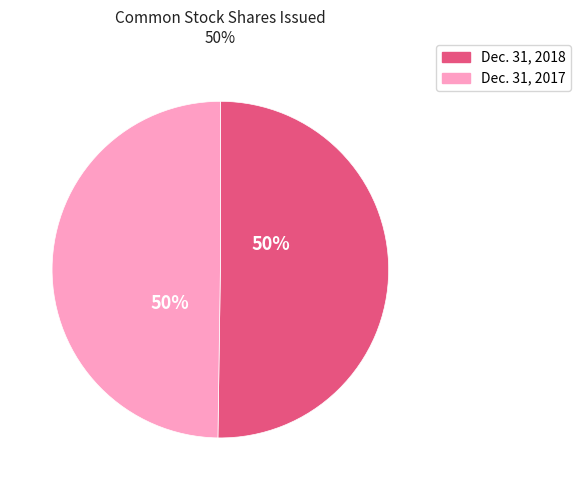

To the nearest percent, what is the average slice percentage?

50%